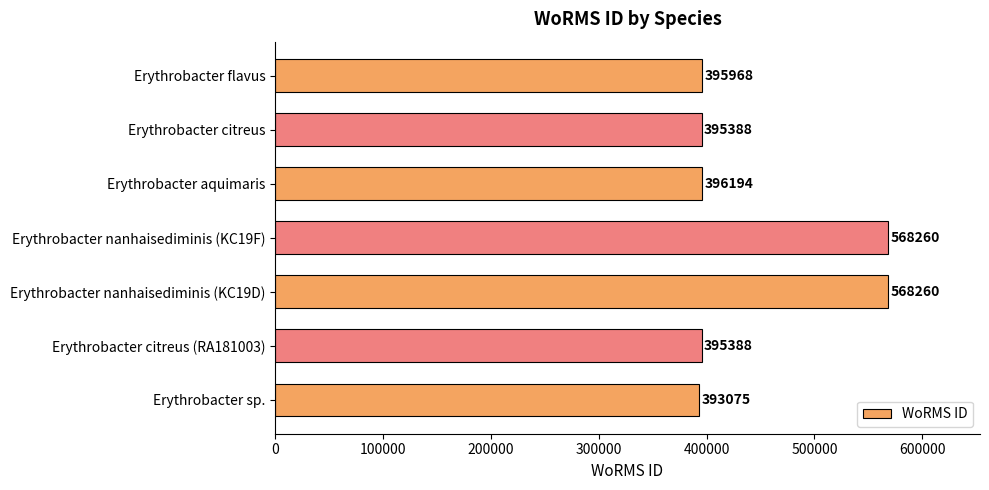

What is the ratio of the value at Erythrobacter nanhaisediminis (KC19F) to the value at Erythrobacter citreus (RA181003)?

1.4